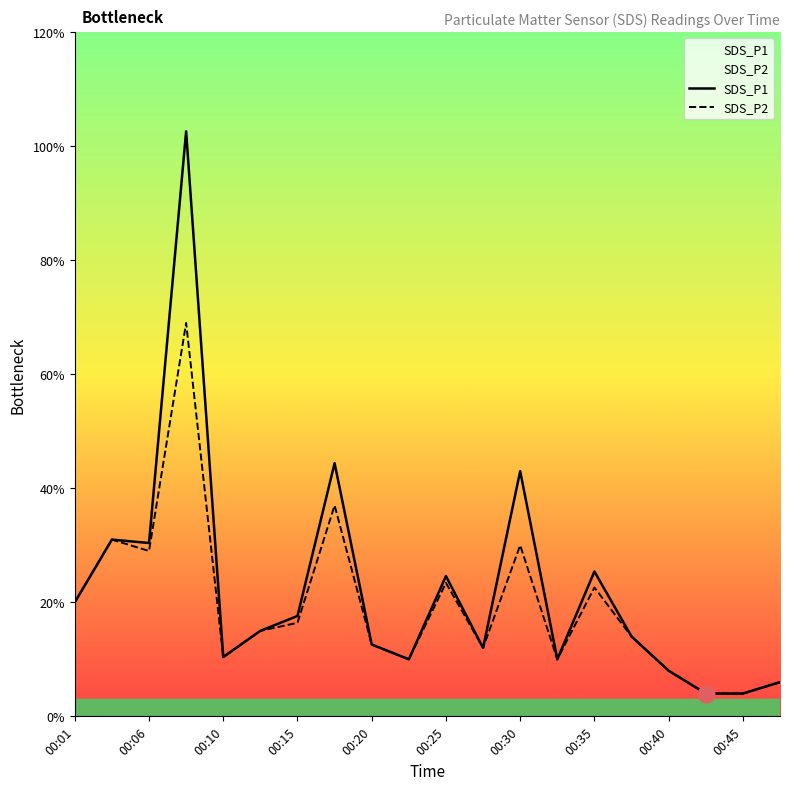

Does the chart display data point markers on the line(s)?

No